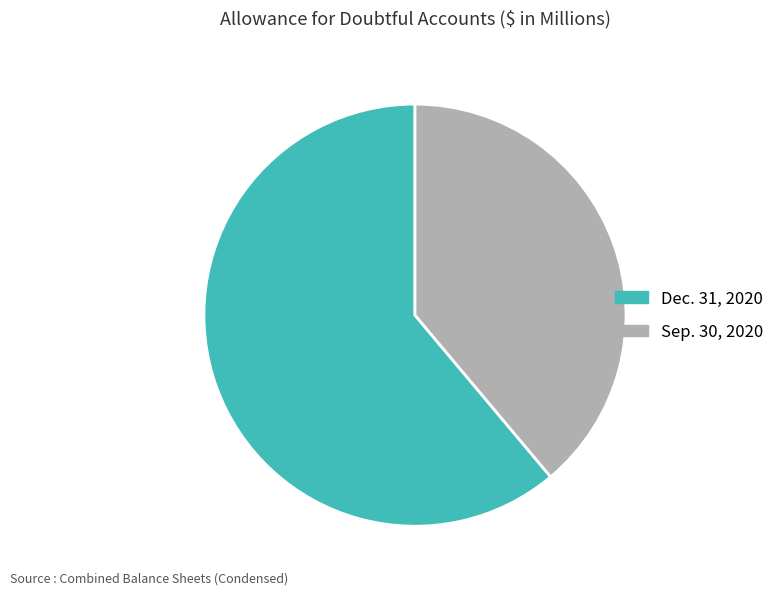

Do Sep. 30, 2020 and Dec. 31, 2020 together represent more than half of the pie?

Yes